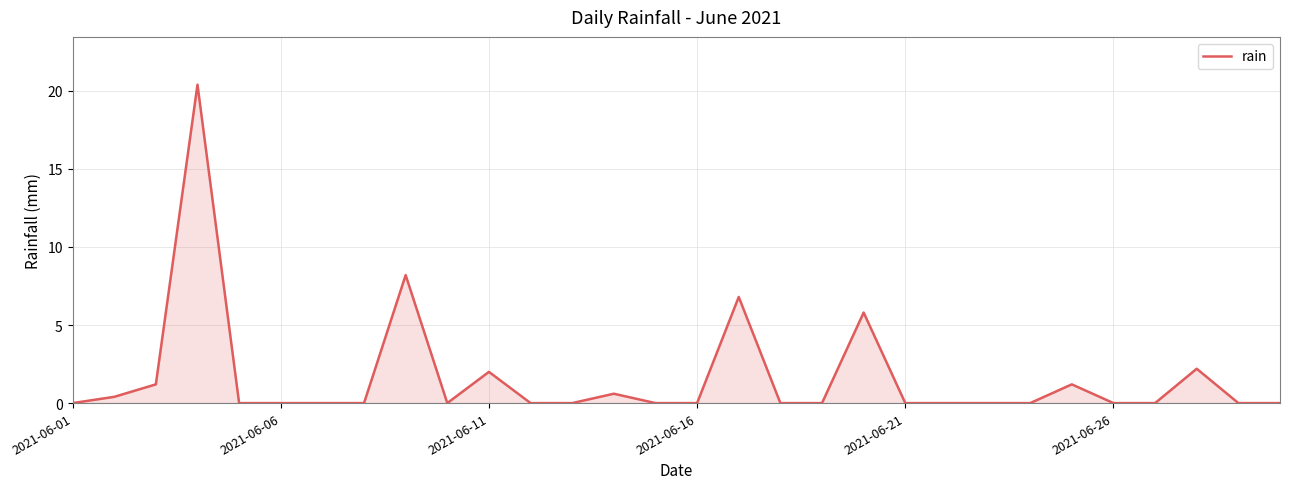

What is the greatest value displayed?

20.4